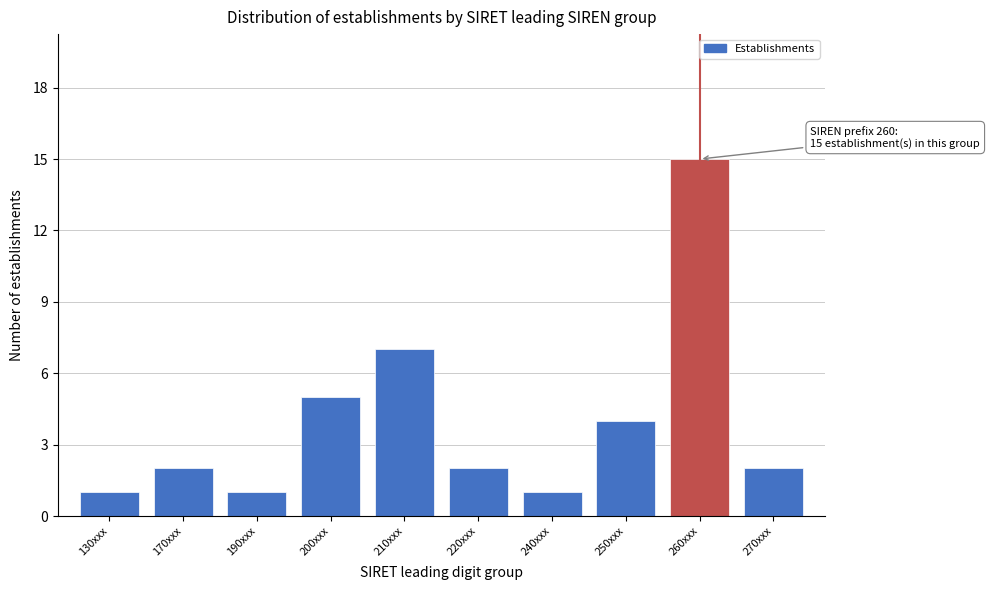

Reading right to left, list all the values displayed in this chart.

270xxx=2	260xxx=15	250xxx=4	240xxx=1	220xxx=2	210xxx=7	200xxx=5	190xxx=1	170xxx=2	130xxx=1